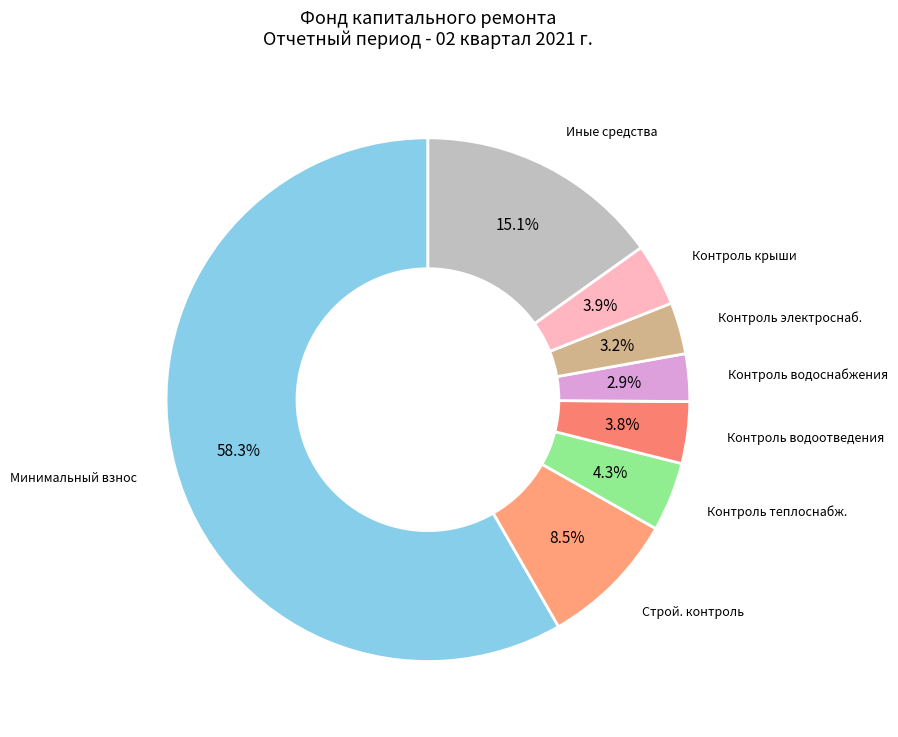

How many segments does this pie chart have?

8